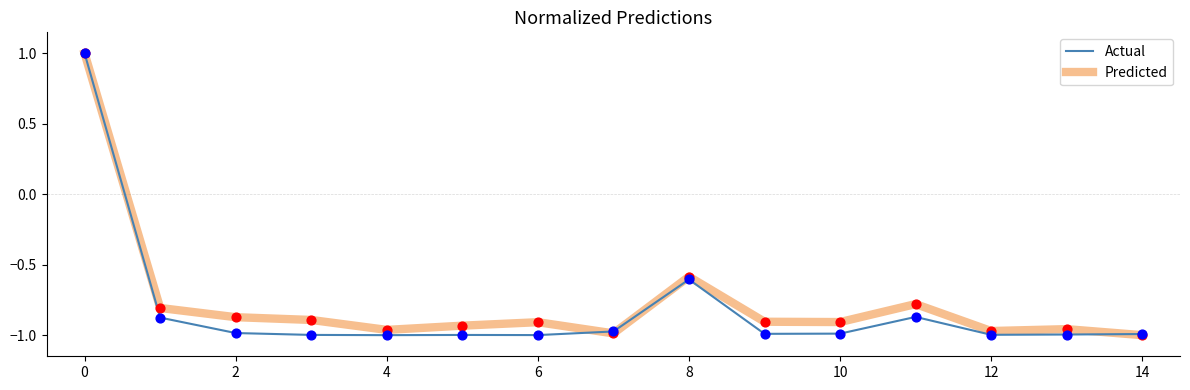

What is the maximum value for Actual?

1.0